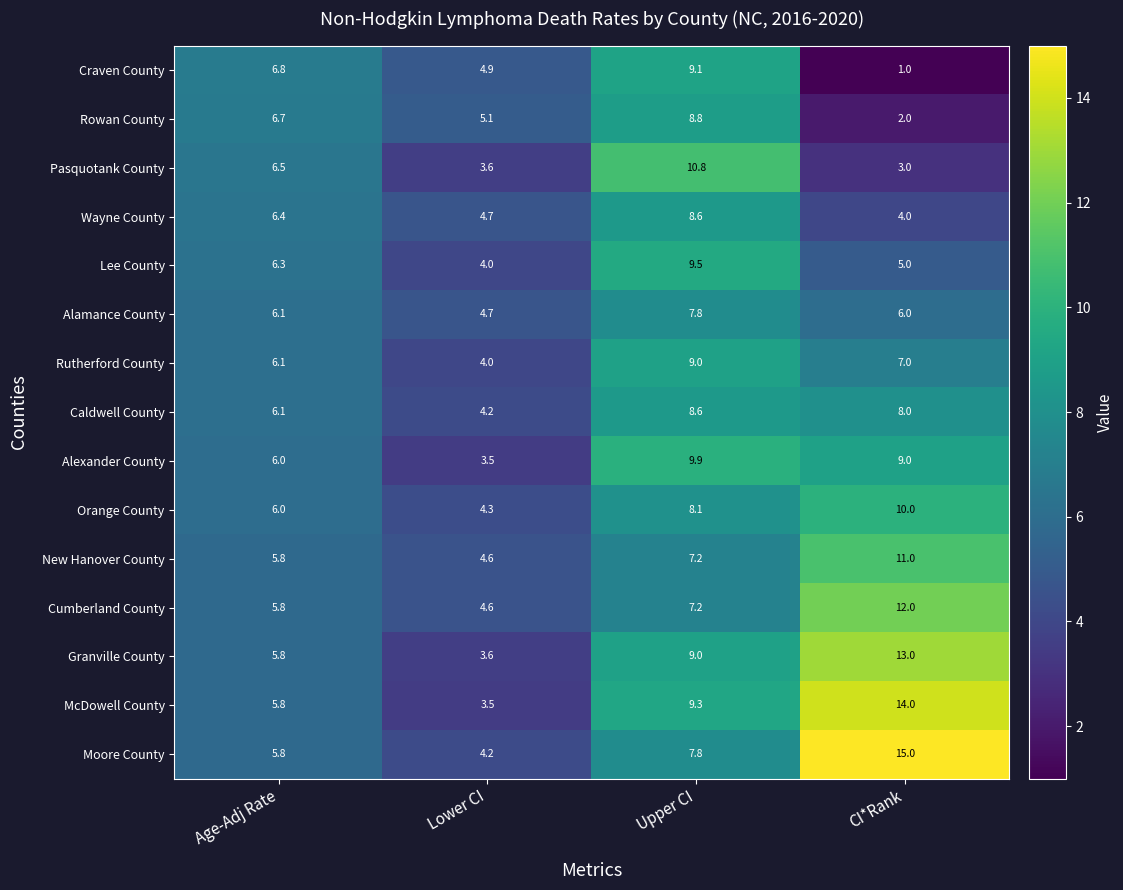

What is the total value across all series at Upper CI?

130.7